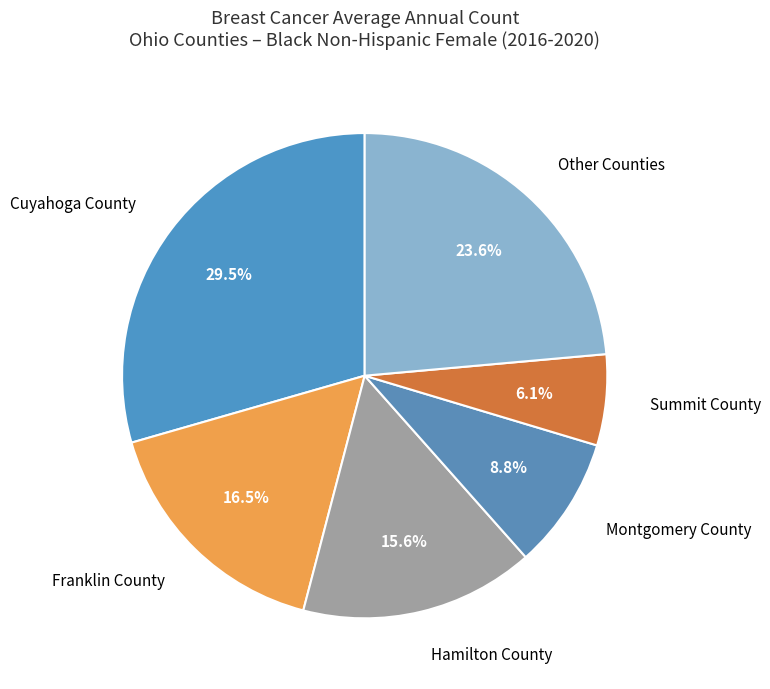

How many slices are in this pie chart?

6